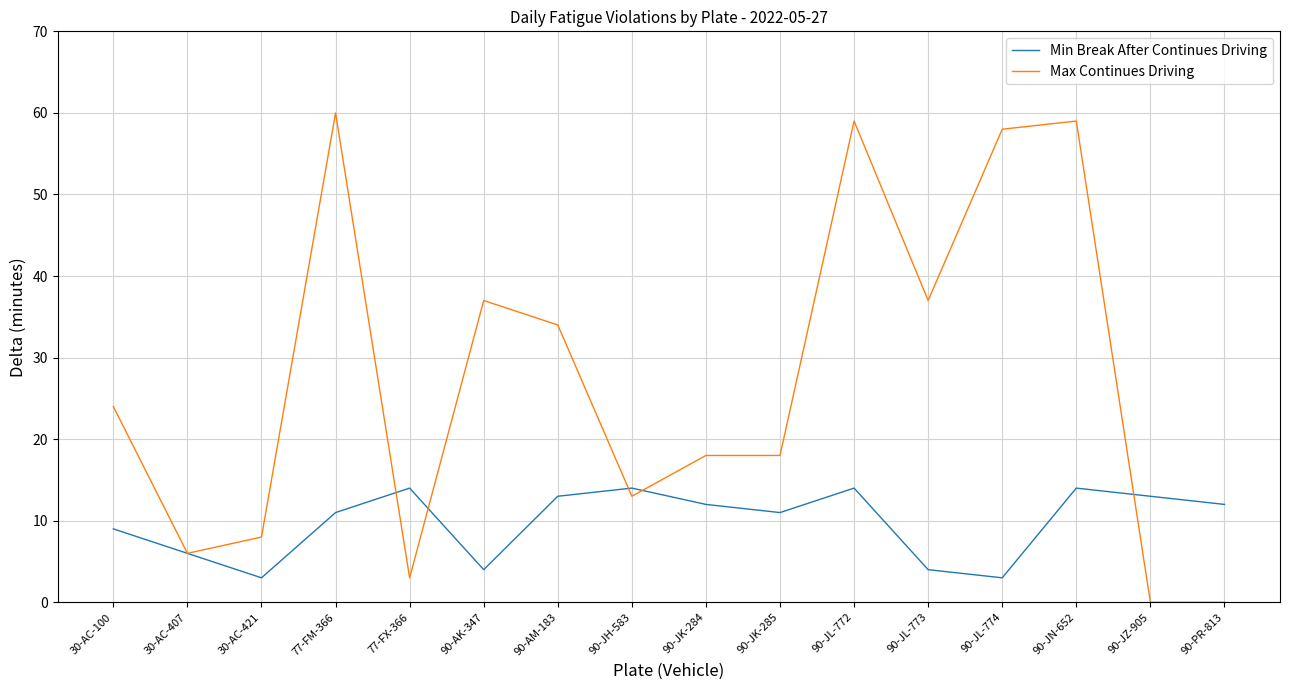

True or false: Min Break After Continues Driving has a value of 3 at 90-JL-774.

True